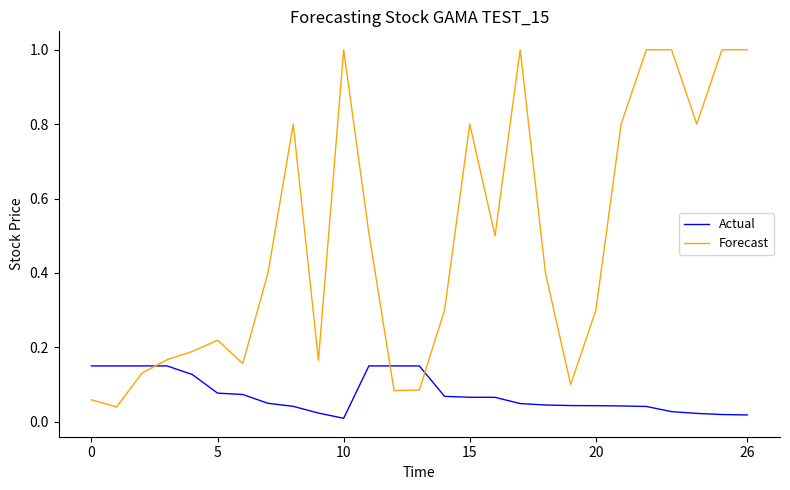

Which series ends up on top after the final intersection of Actual and Forecast?

Forecast